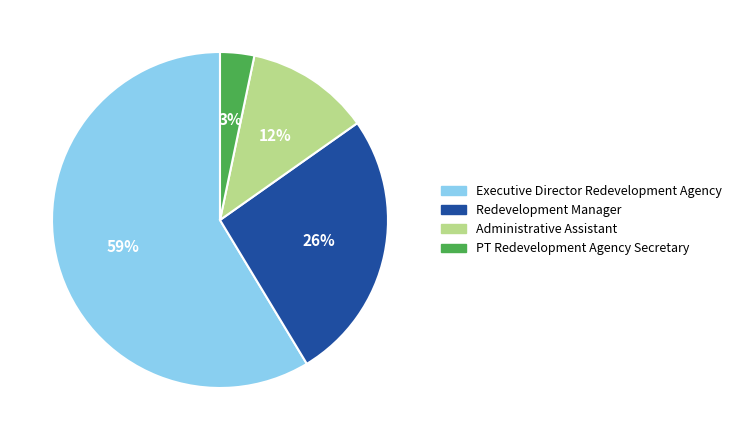

How many segments does this pie chart have?

4